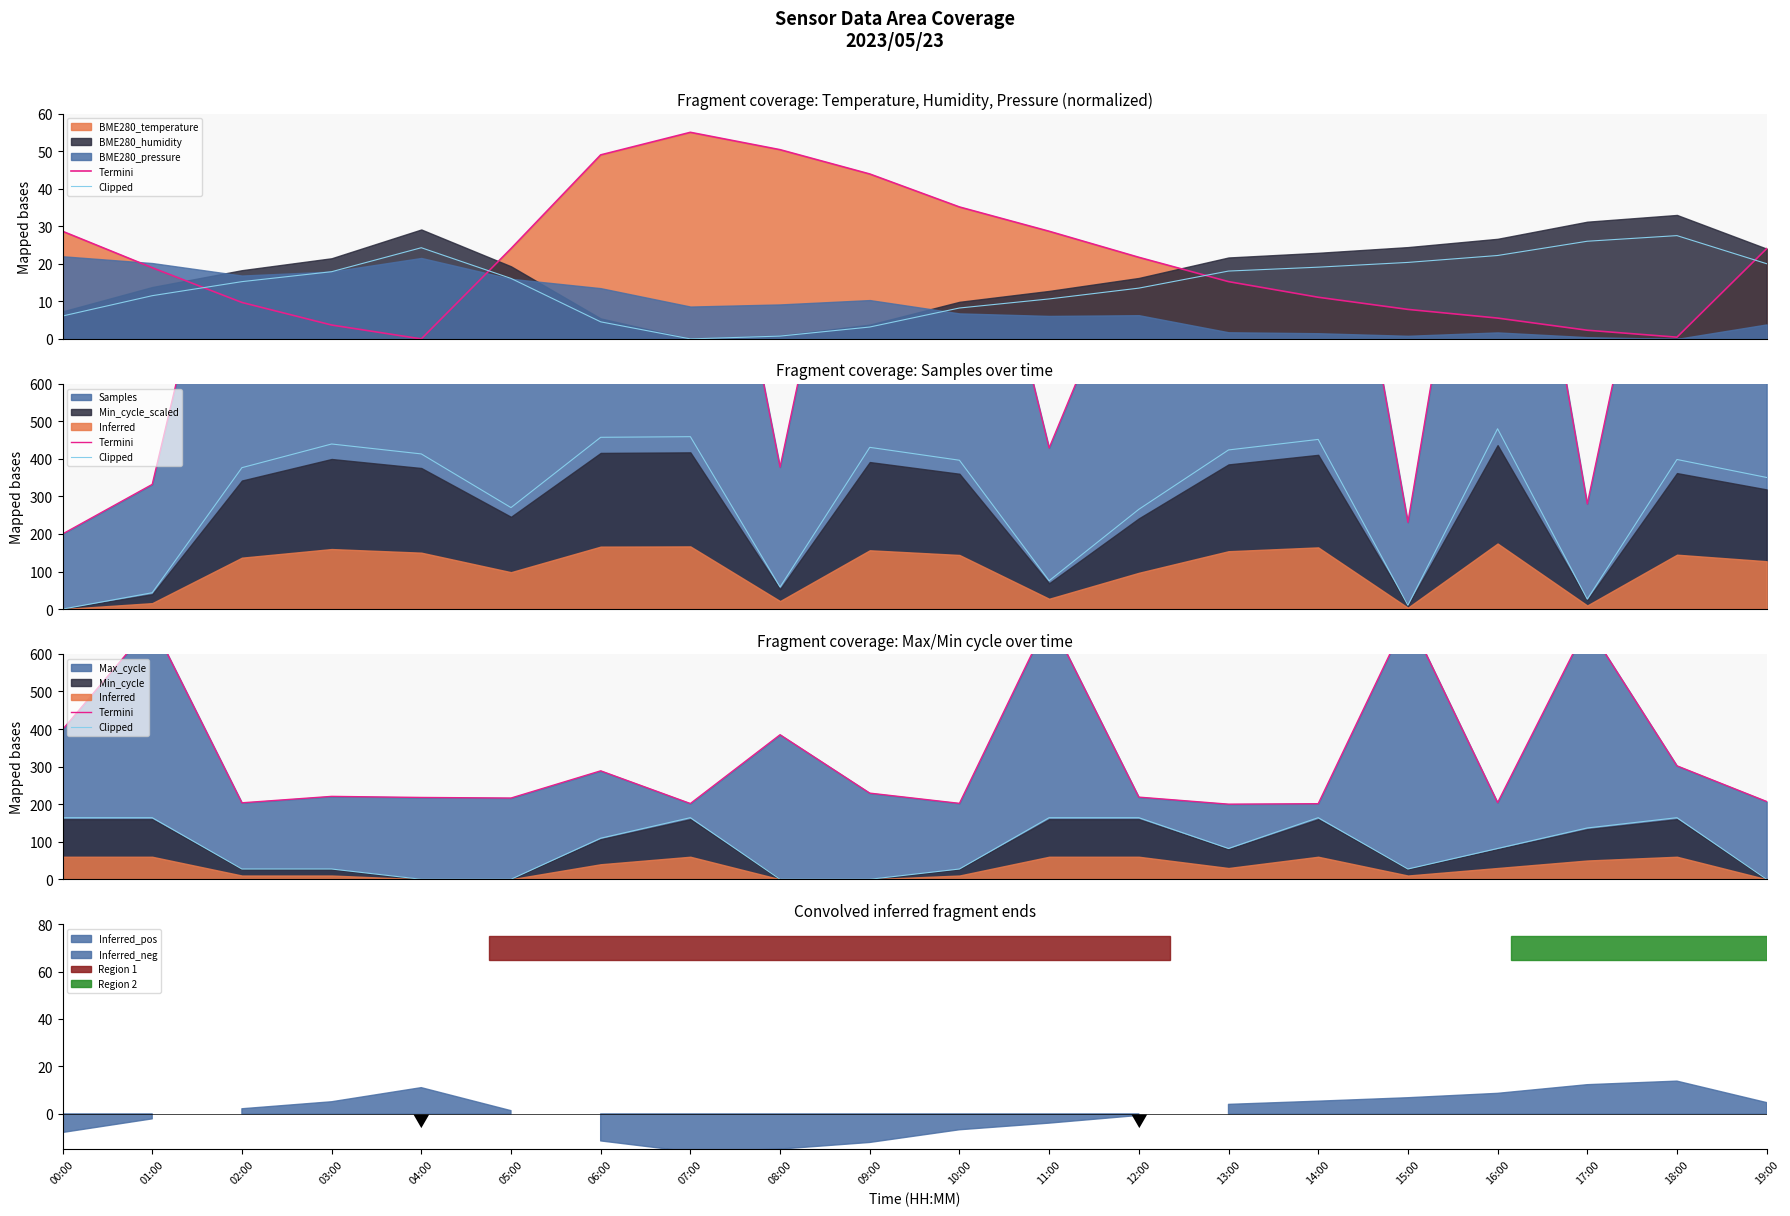

What is the difference between the highest and lowest values at 06:00?

179.4